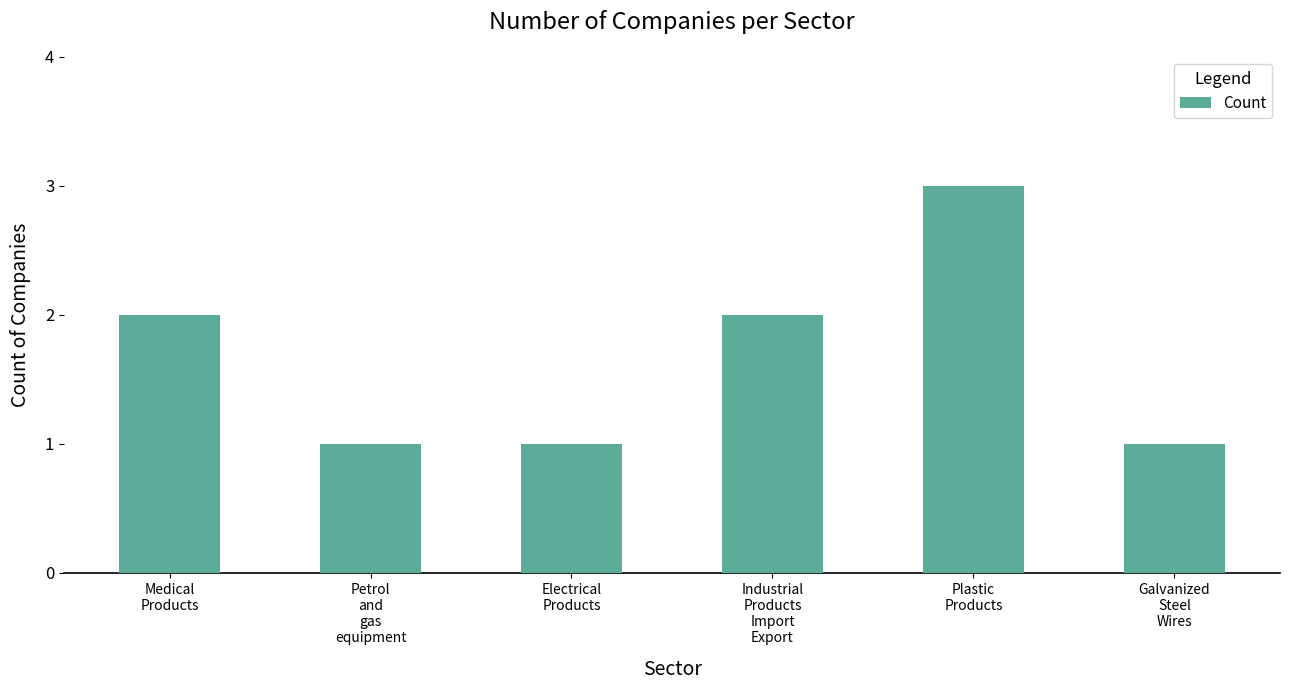

What is the sum of the values at Plastic
Products and Electrical
Products?

4